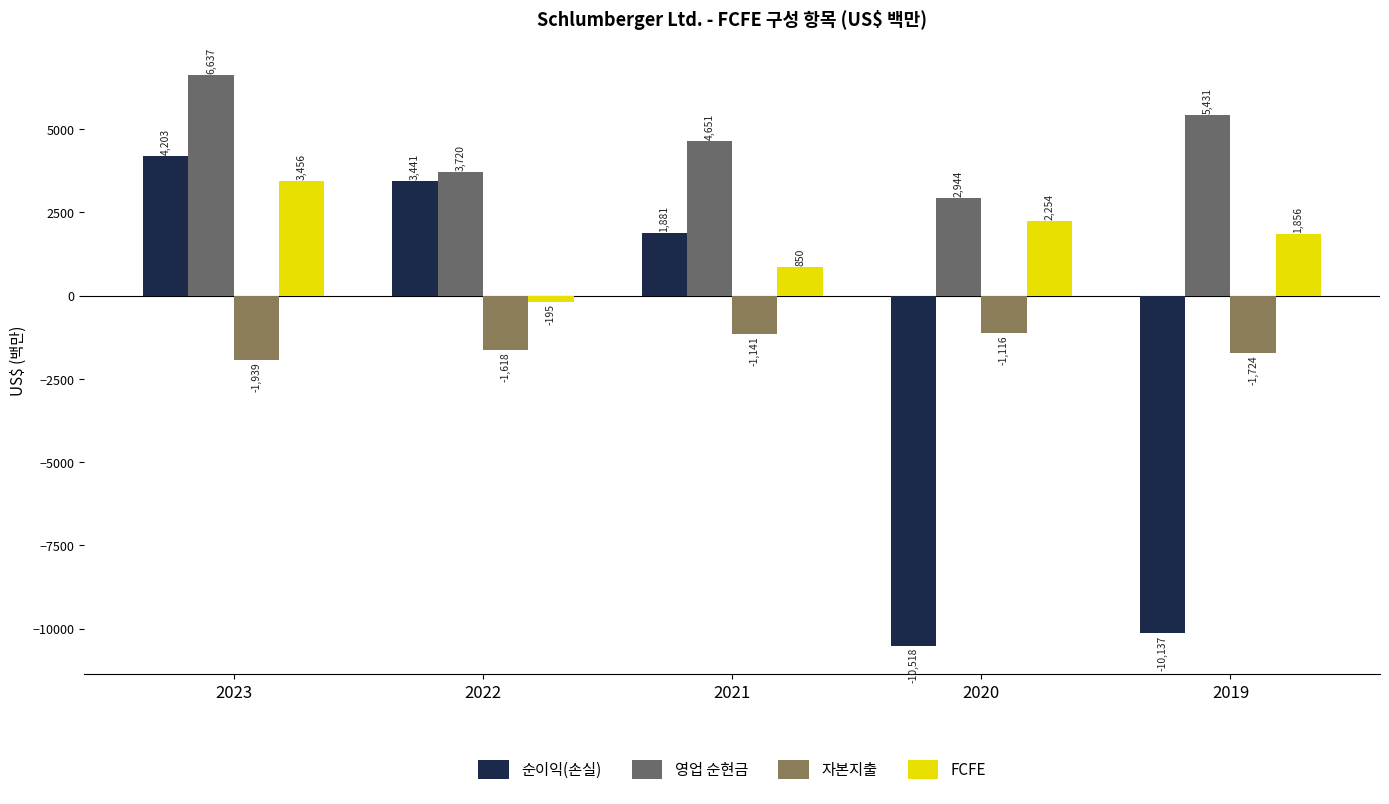

What is the total value across all series at 2023?

12357